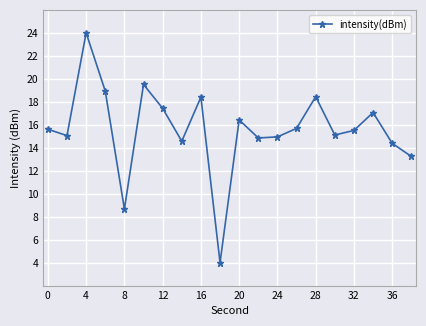

What is the smallest value displayed?

4.0